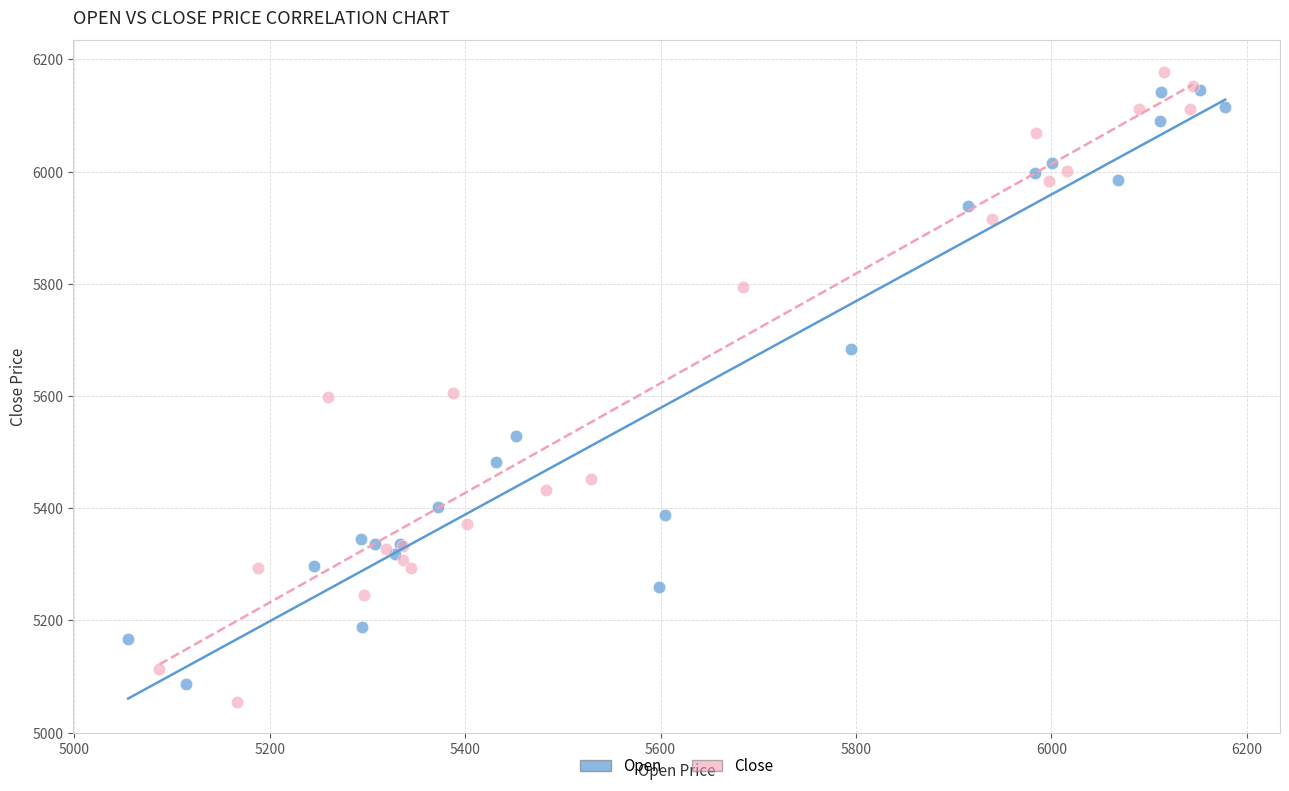

Which series has the largest Y range (max minus min)?

Close